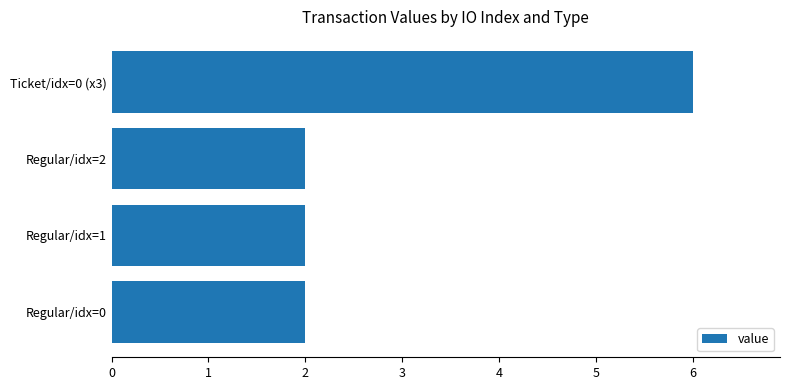

Which category has the highest value across all series?

Ticket/idx=0 (x3)